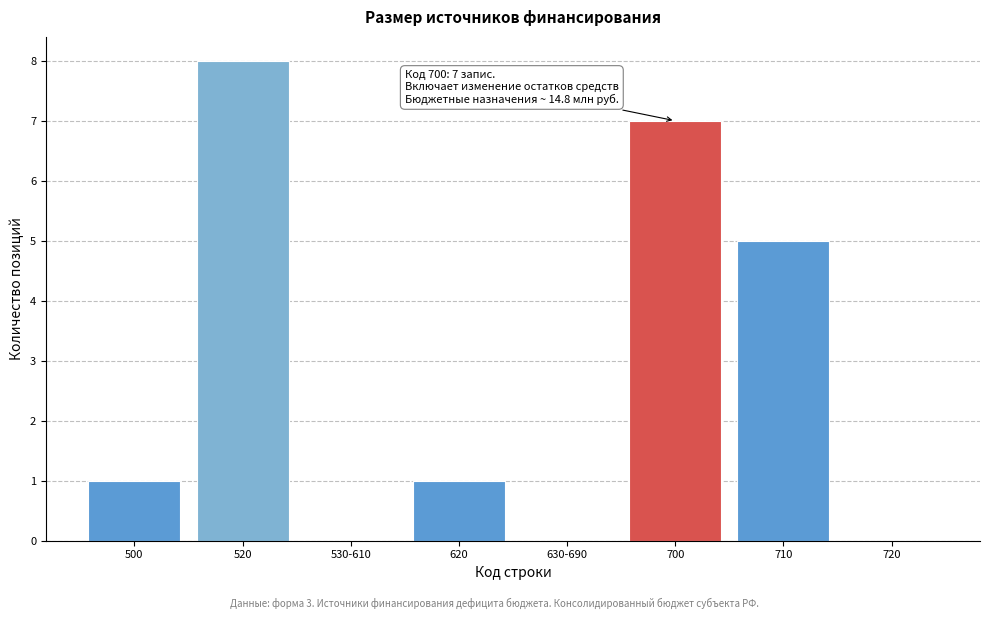

Reading left to right, list all the values displayed in this chart.

500=1	520=8	530-610=0	620=1	630-690=0	700=7	710=5	720=0